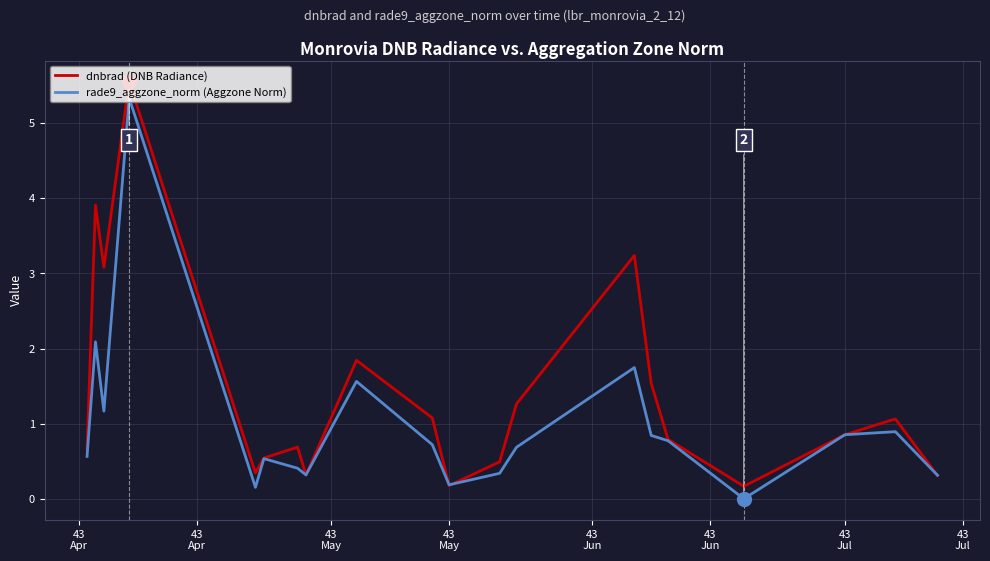

Rank the series by their average value, from lowest to highest.

rade9_aggzone_norm (Aggzone Norm), dnbrad (DNB Radiance)